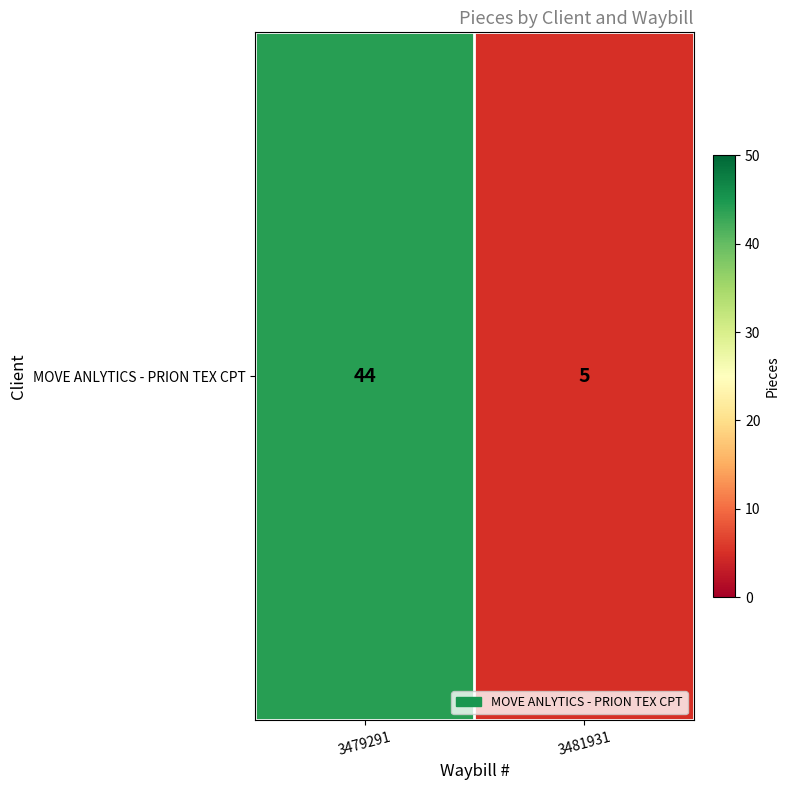

Rank the categories by value from highest to lowest.

3479291, 3481931